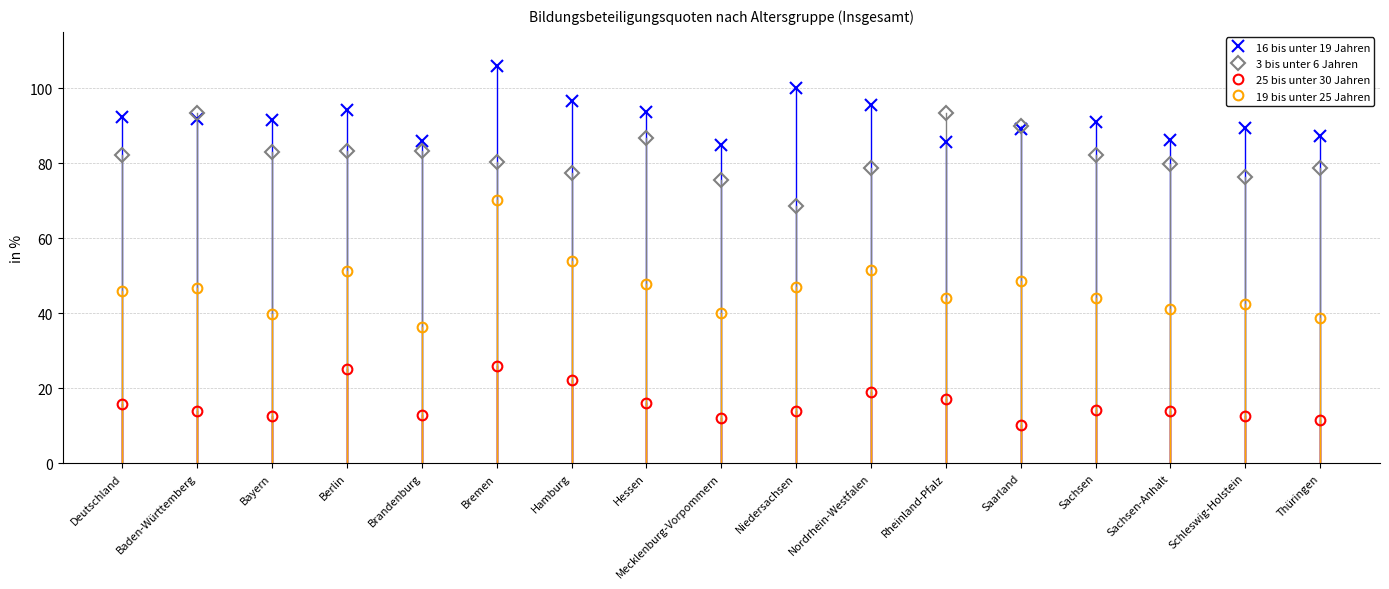

Is this an area chart (filled region under the line)?

No